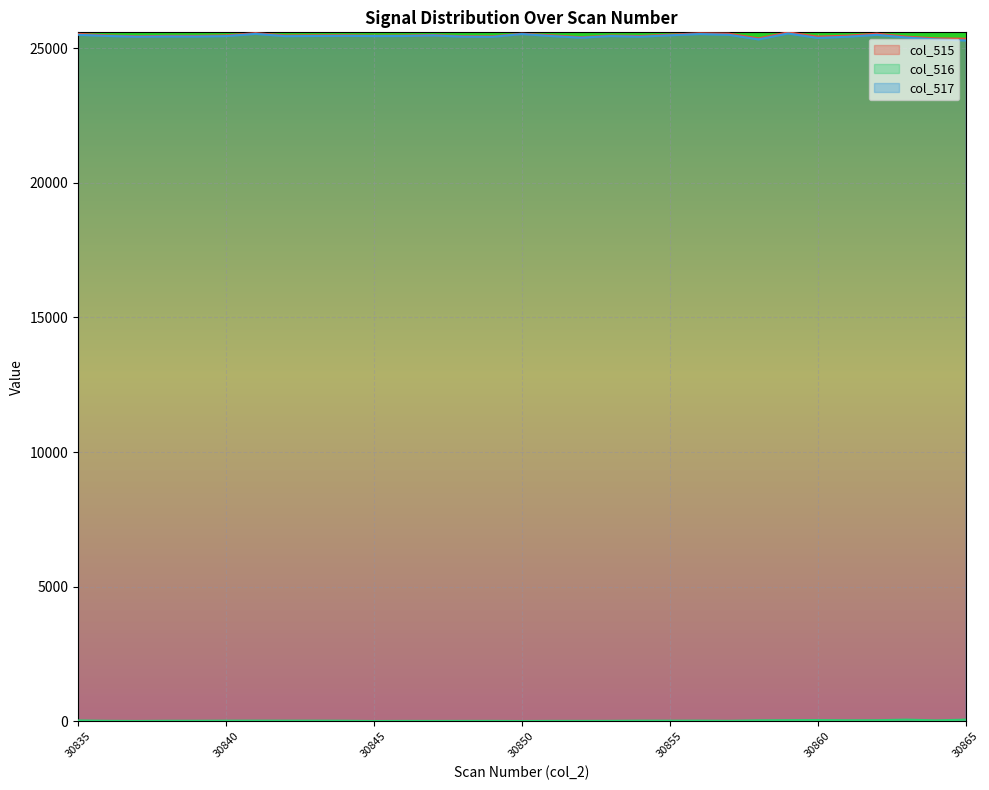

What is the greatest value displayed?

25590